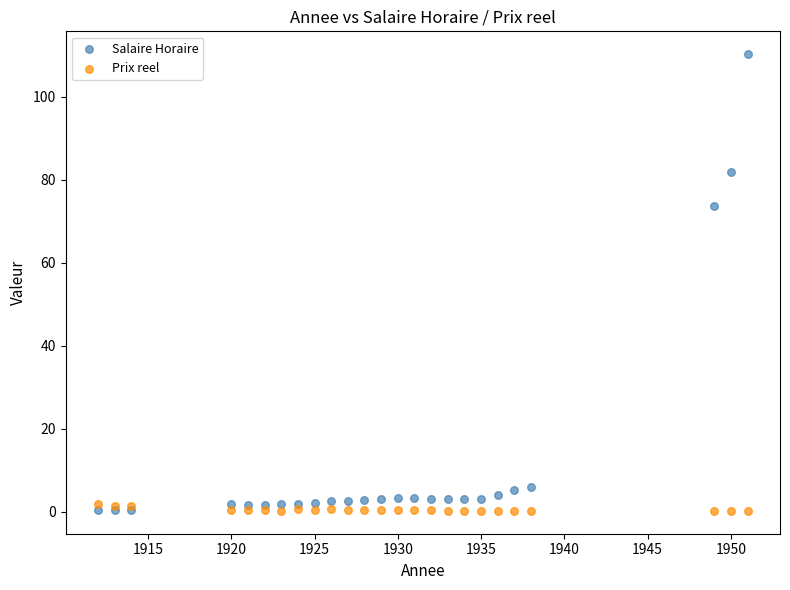

Across all series, what Y value is closest to 55?

73.7